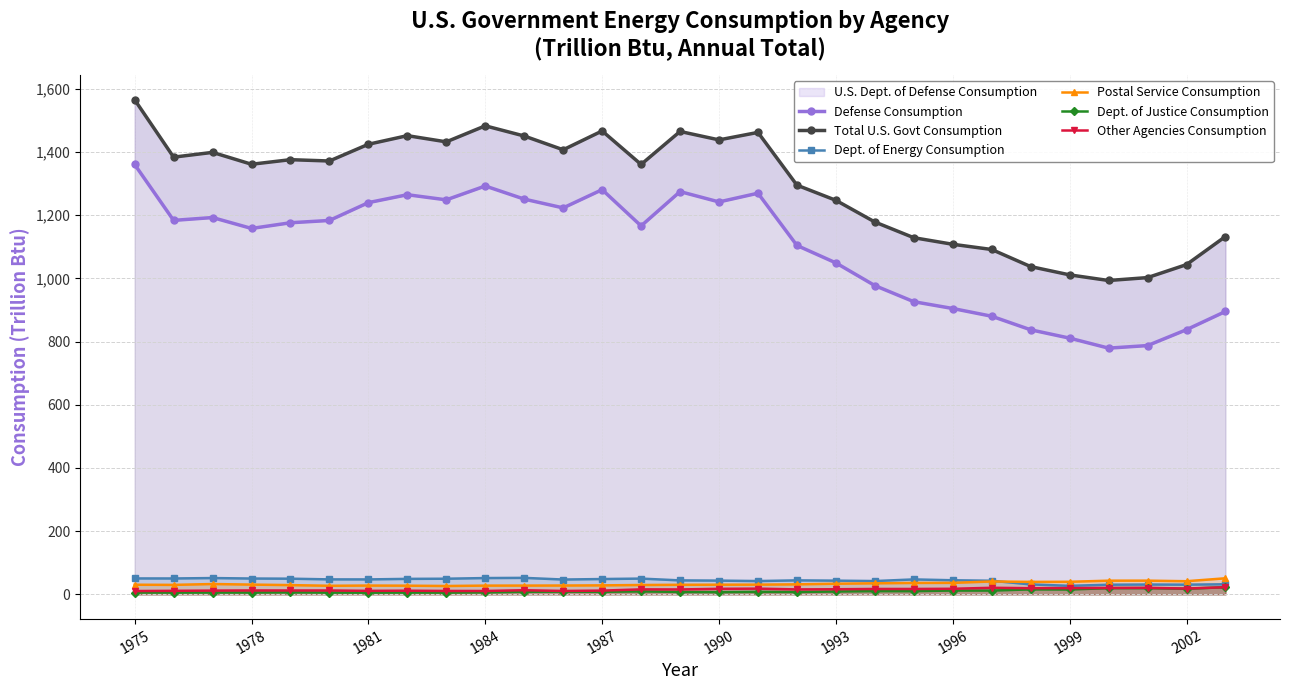

True or false: Postal Service Consumption and Other Agencies Consumption intersect in this chart.

False